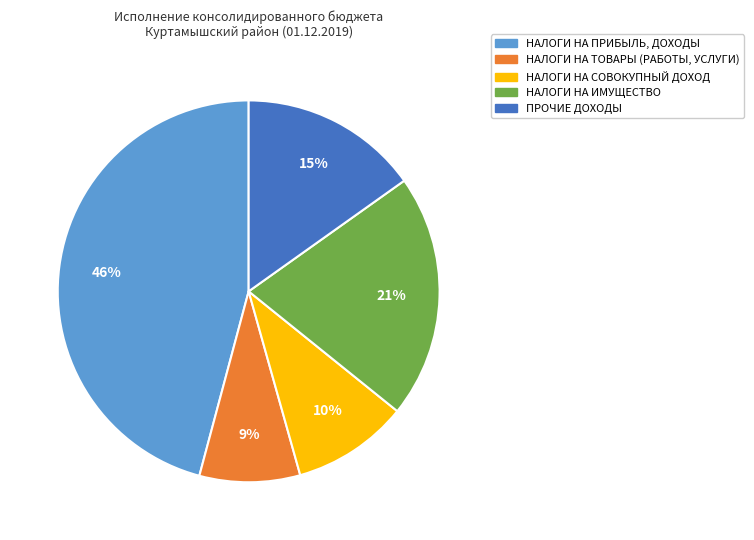

To the nearest percent, what is the difference between the НАЛОГИ НА ПРИБЫЛЬ, ДОХОДЫ and ПРОЧИЕ ДОХОДЫ slice percentages?

31%